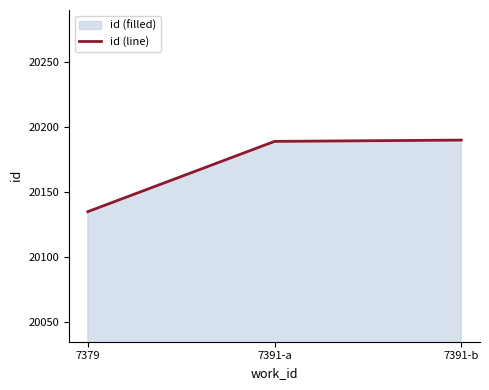

What position from the left is 7391-a?

2